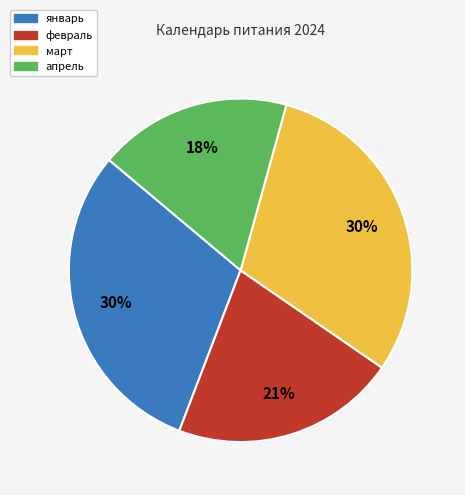

Combined, do январь and февраль account for over 50%?

Yes